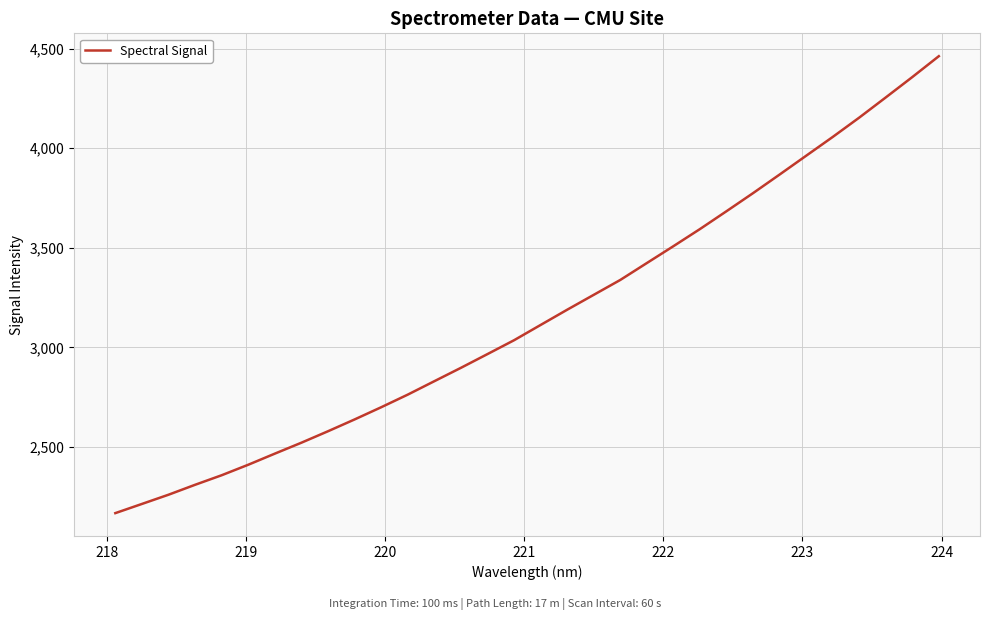

What is the difference between the second highest and second lowest values?

2143.2